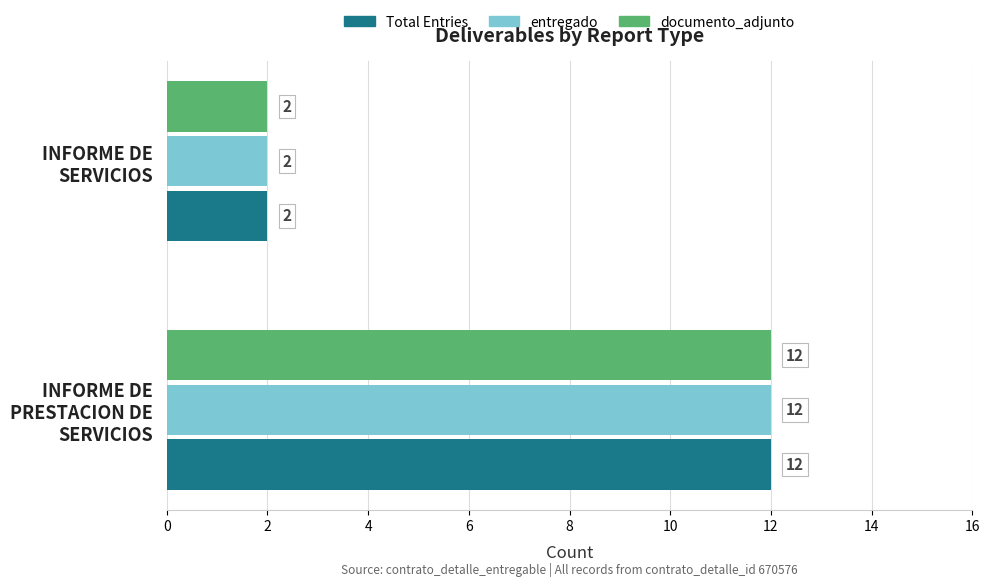

What are all the series names shown in the legend?

Total Entries, entregado, documento_adjunto